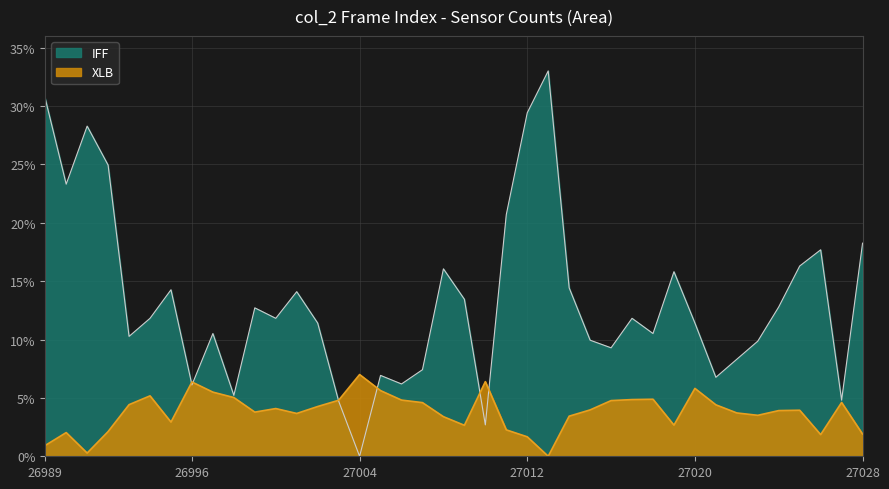

Between 26993 and 27017, which series saw the biggest shift?

IFF_pct